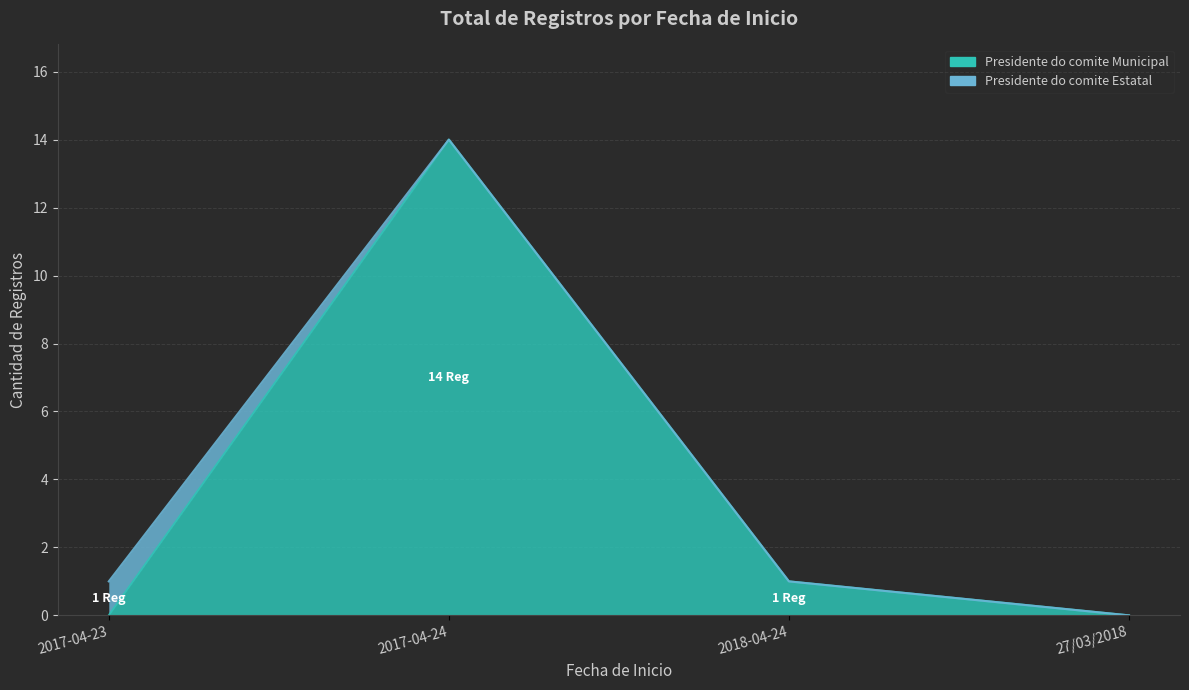

Which label corresponds to the smallest value in the chart?

2017-04-23